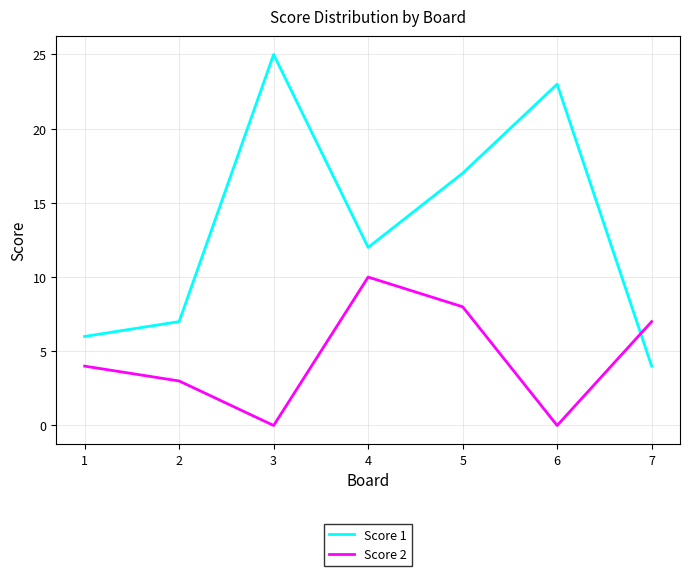

After their last crossing, which series has the higher values: Score 1 or Score 2?

Score 2